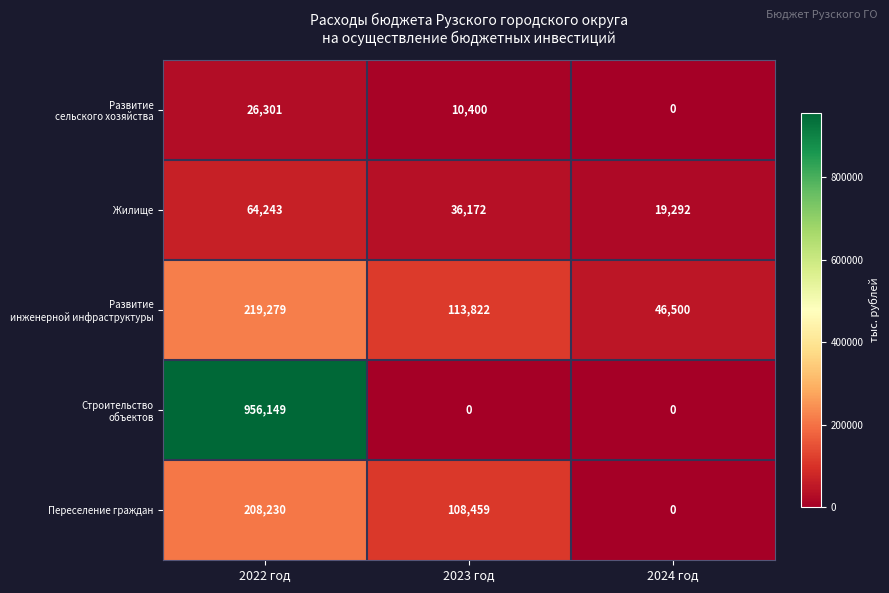

What is the total value across all series at 2023 год?

268853